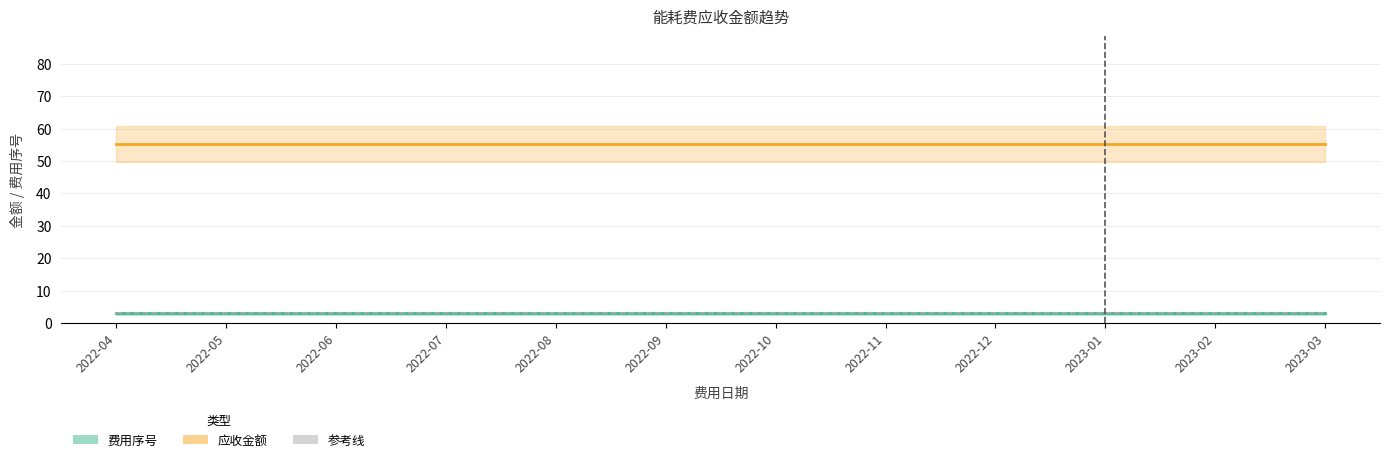

True or false: 应收金额 and 费用序号 cross at least once.

False